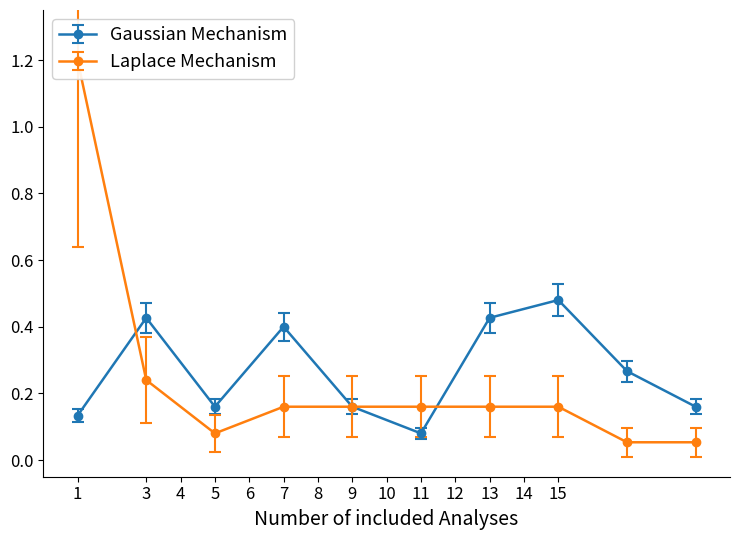

Count the Gaussian Mechanism values in the range 0 to 1.

10